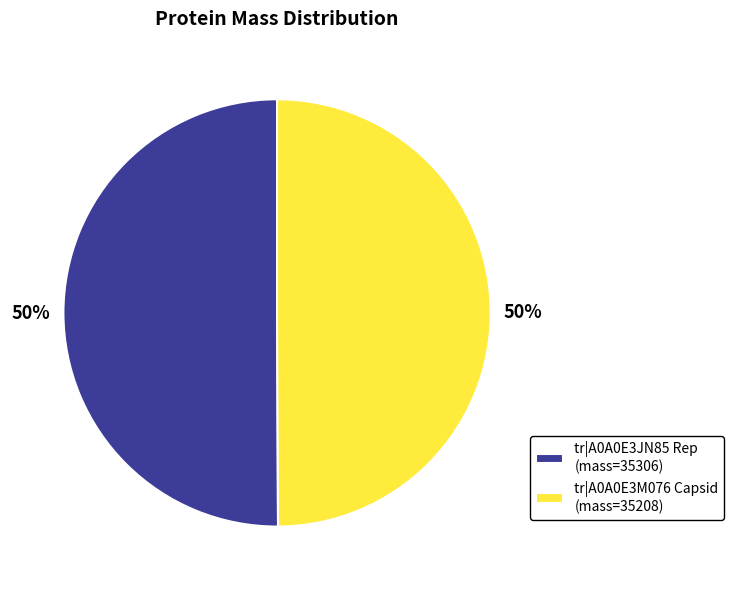

To the nearest percent, what portion does tr|A0A0E3JN85 Rep (mass=35306) represent?

50%